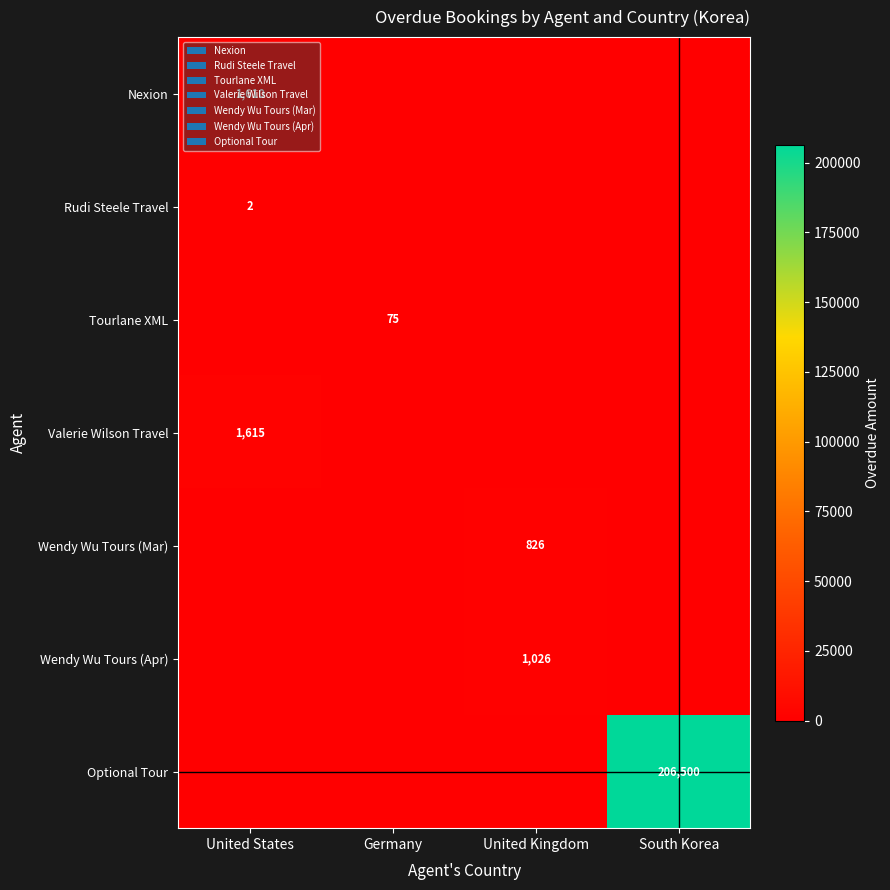

The value of Wendy Wu Tours (Apr) at United Kingdom is 1026. True or false?

True